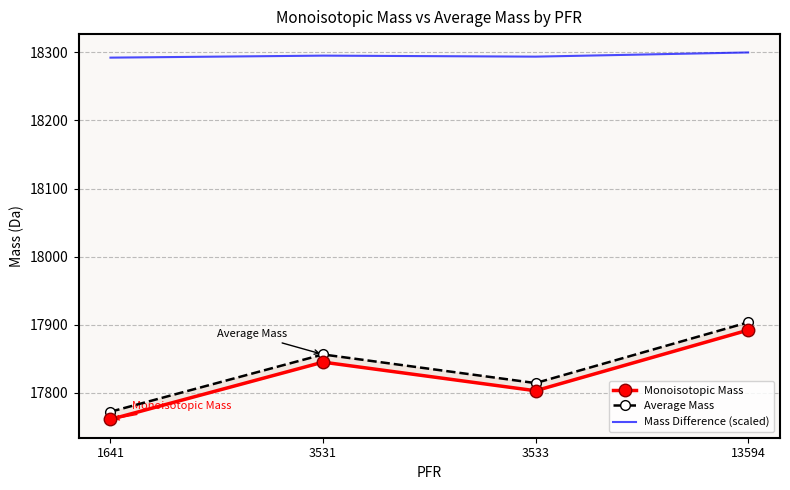

What are all the series names shown in the legend?

Monoisotopic Mass, Average Mass, Mass Difference (scaled)